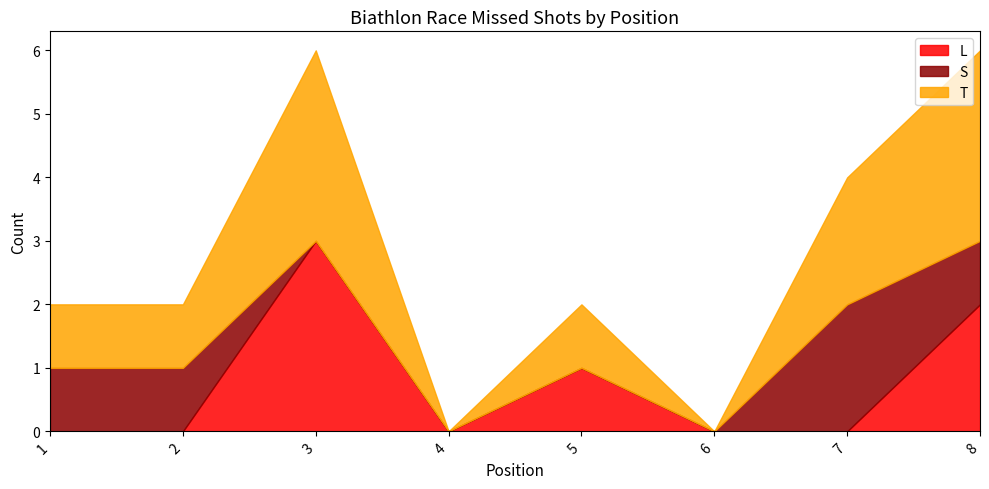

Rank the series at 1 from lowest to highest value.

L, S, T